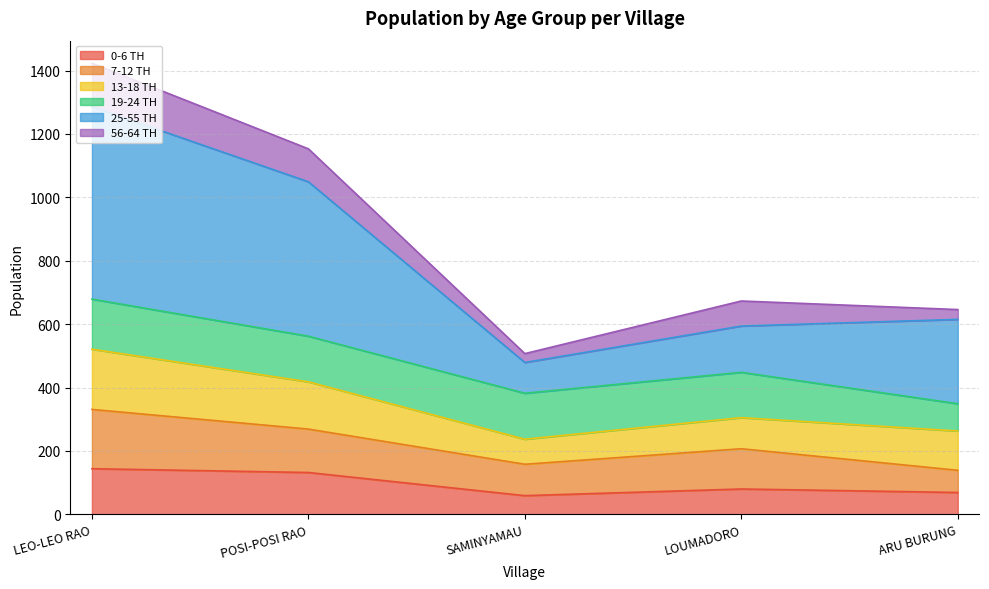

How many lines are shown in the chart?

6